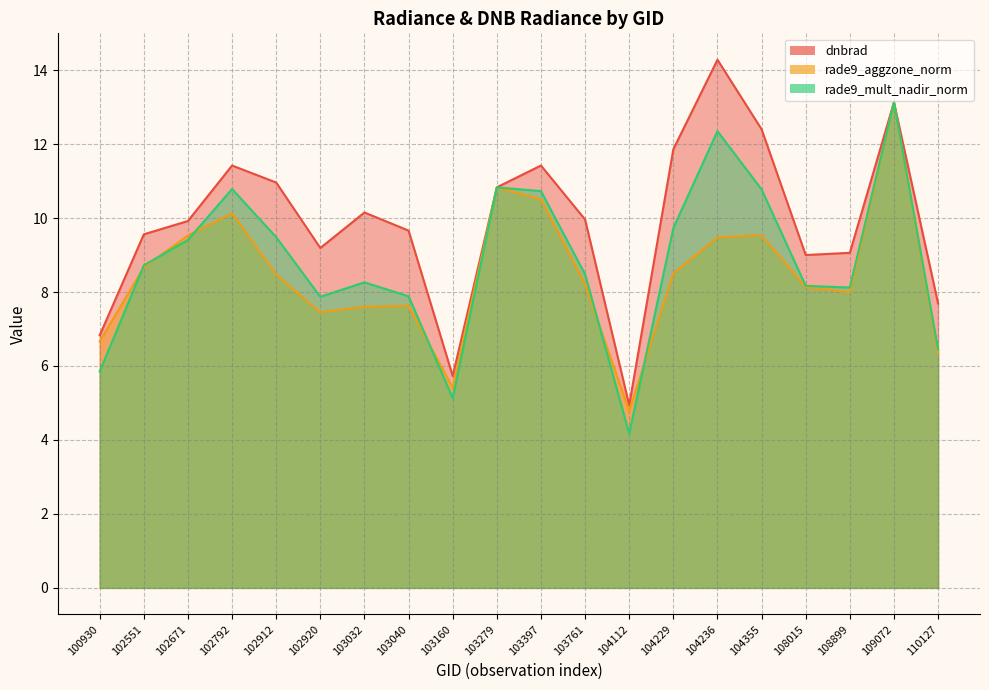

What value does the rade9_mult_nadir_norm series have at 104355?

10.8